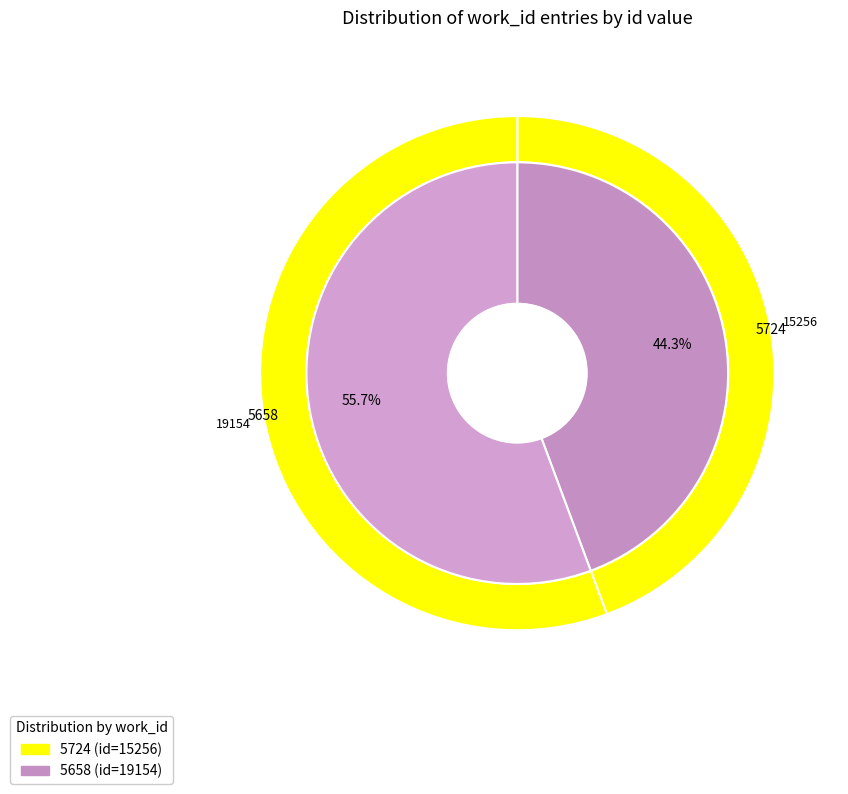

Count the number of slices in the pie.

2